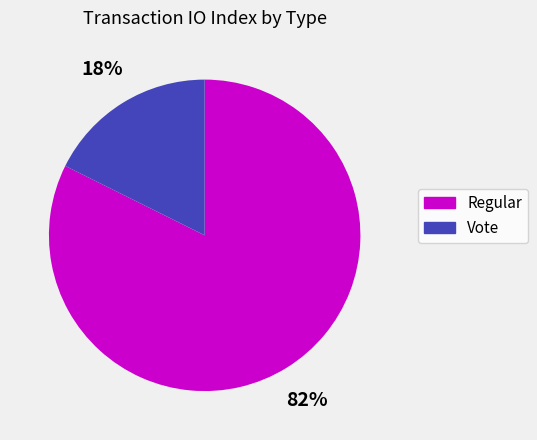

Do Vote and Regular together represent more than half of the pie?

Yes